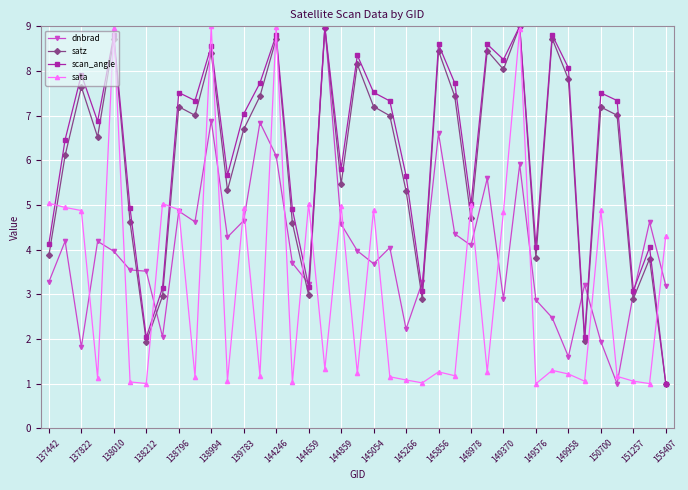

True or false: dnbrad has more than 0 points higher than both neighbors.

True